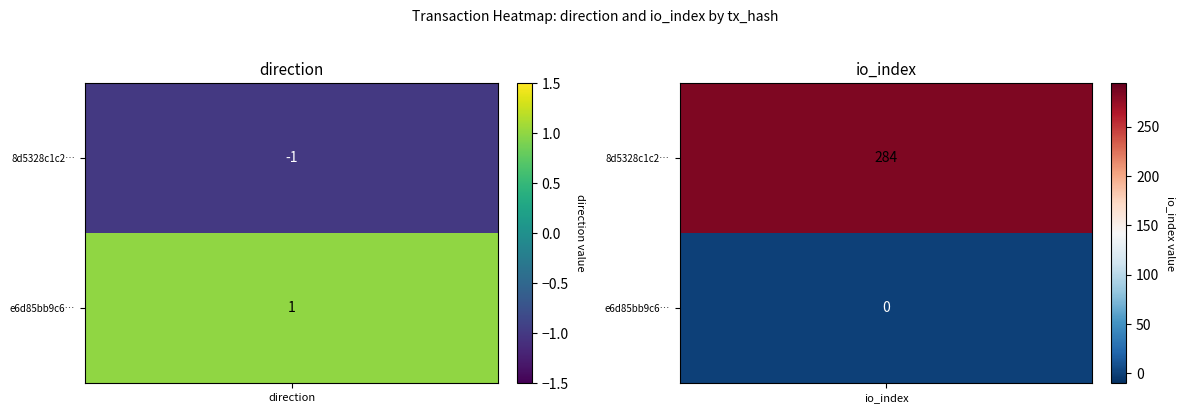

Read the e6d85bb9c6077320abbf538ef08b15d7f724f3a value at 0.

1